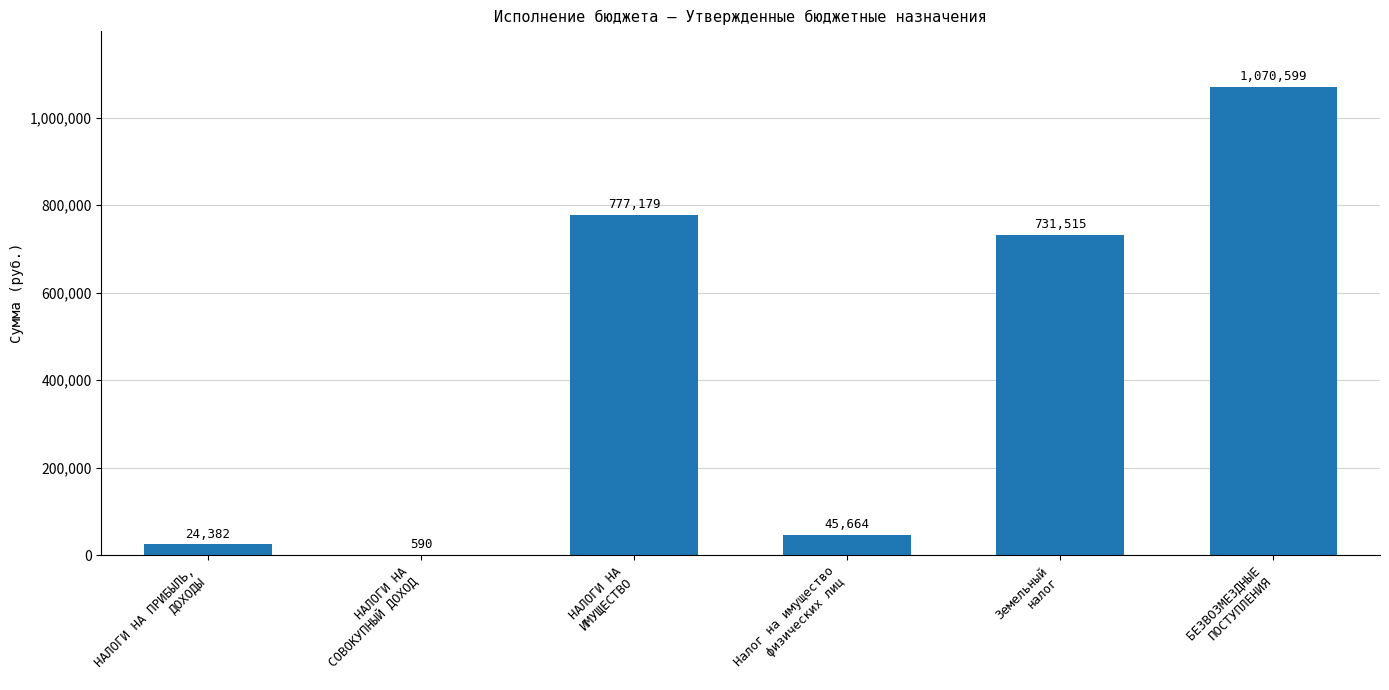

What is the sum of all values?

2649929